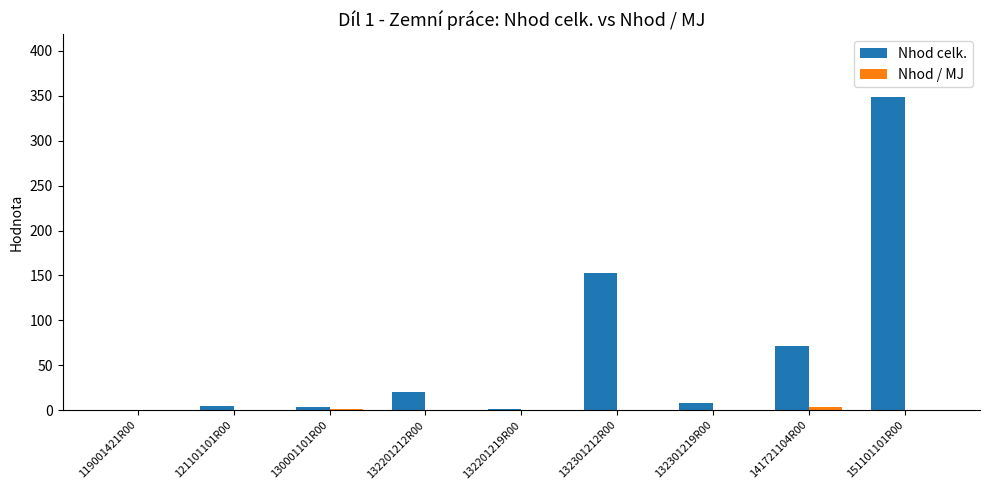

At which category is the sum across all series the highest?

151101101R00